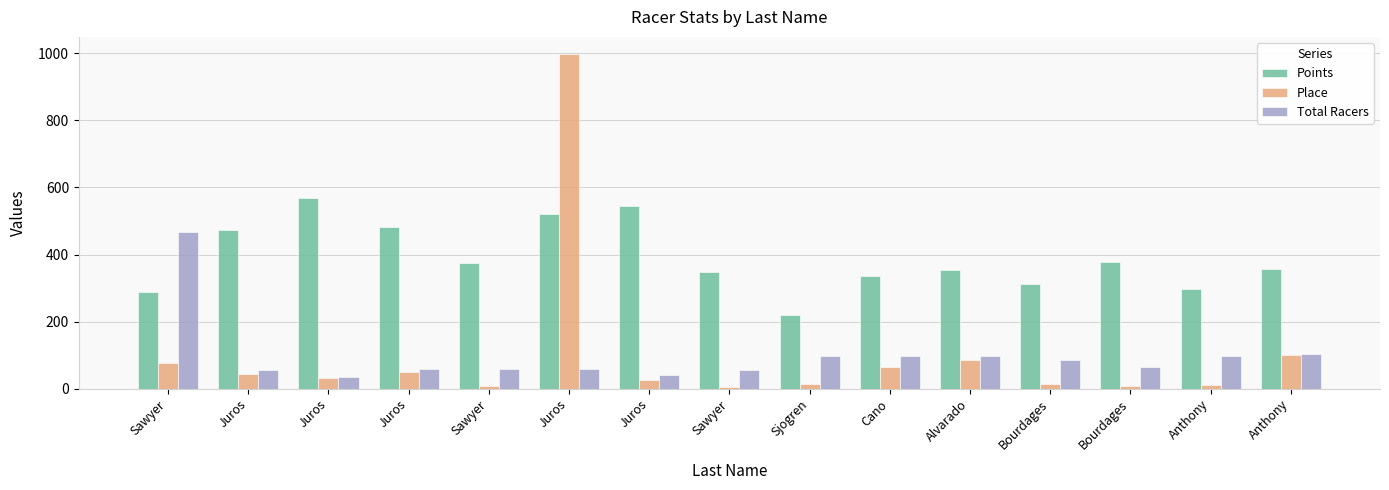

How many values in the Place series are below 32?

7